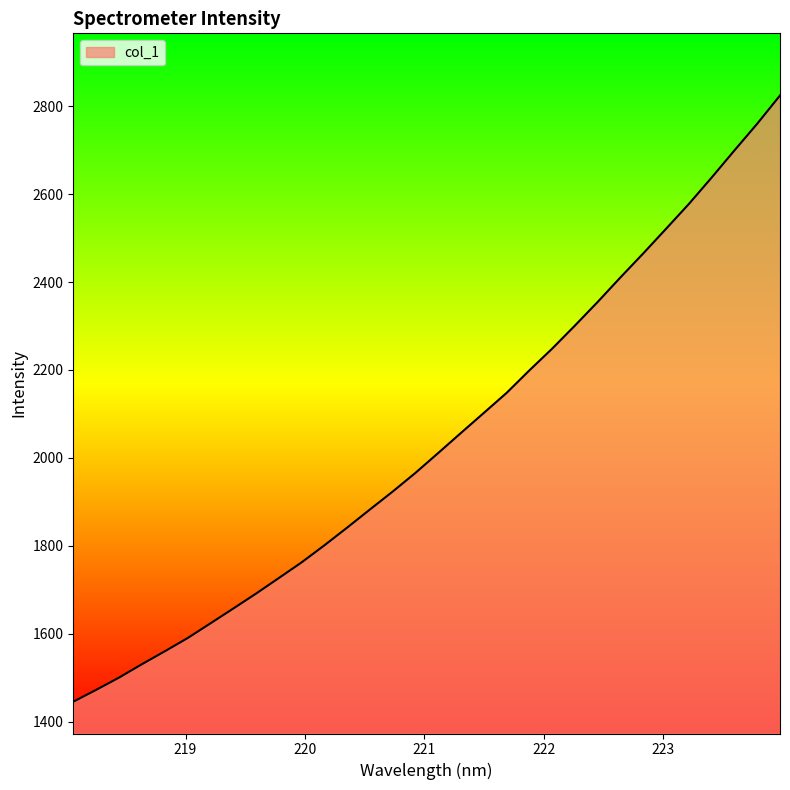

What is the difference between the maximum and minimum values?

1378.4